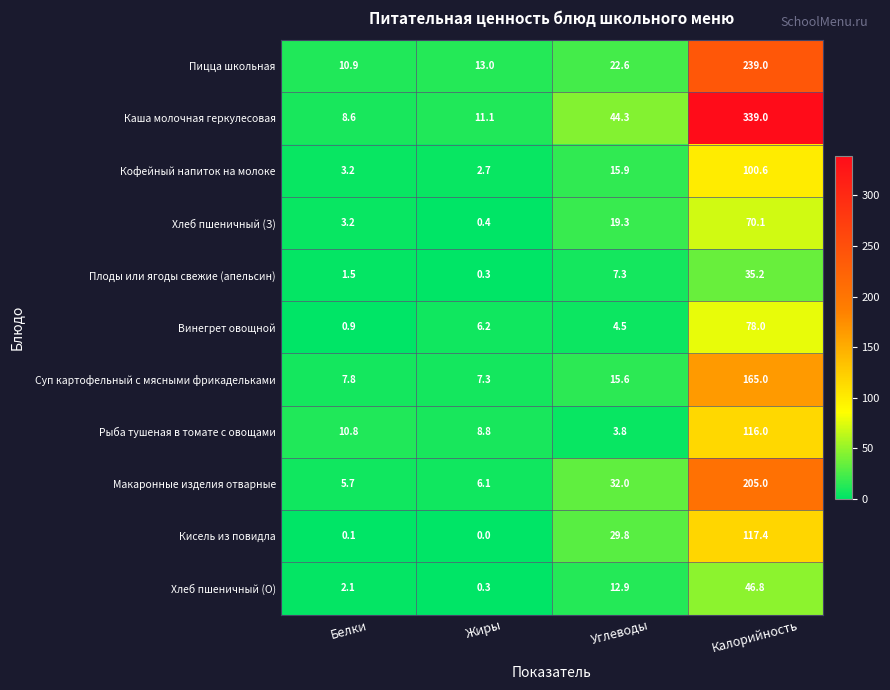

Read the Пицца школьная value at Жиры.

13.0